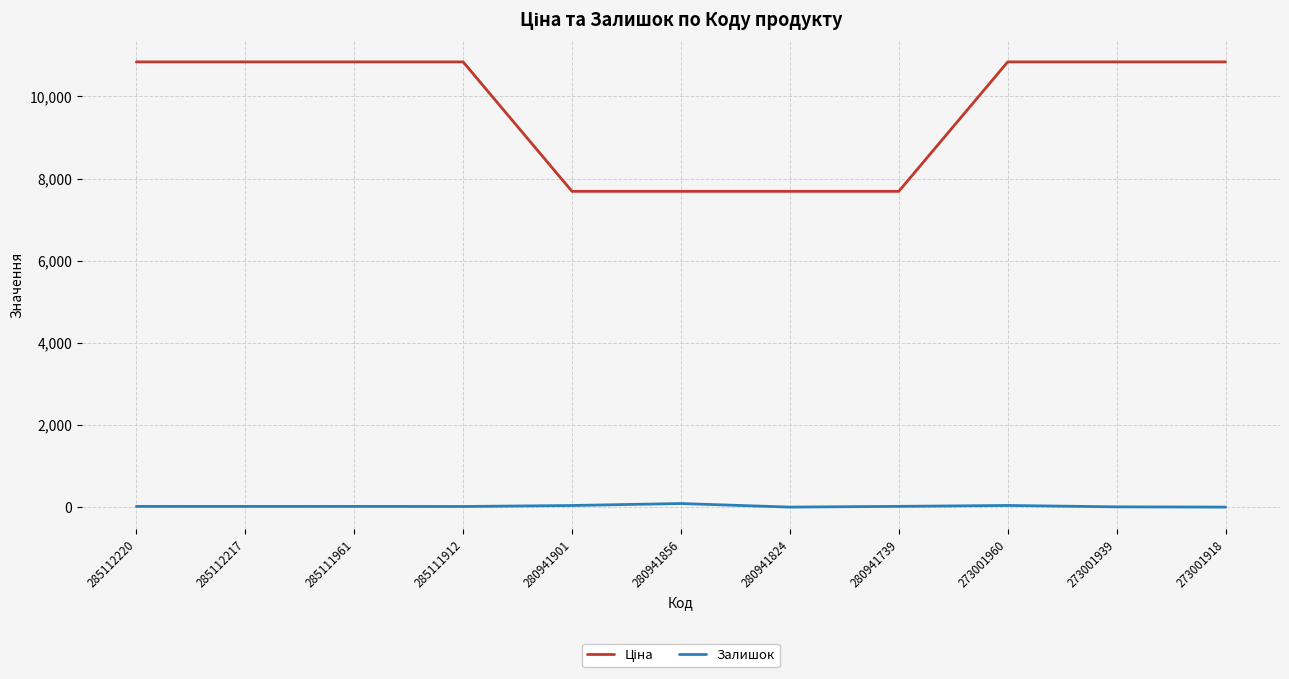

True or false: Залишок has a value of 17.0 at 285112217.

True